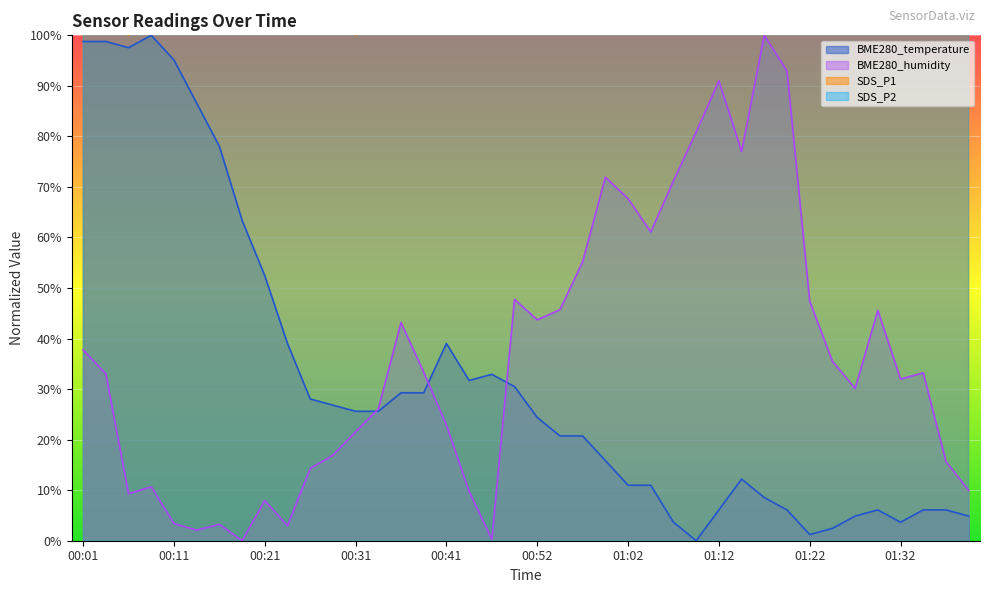

Which category has the lowest value across all series?

01:09